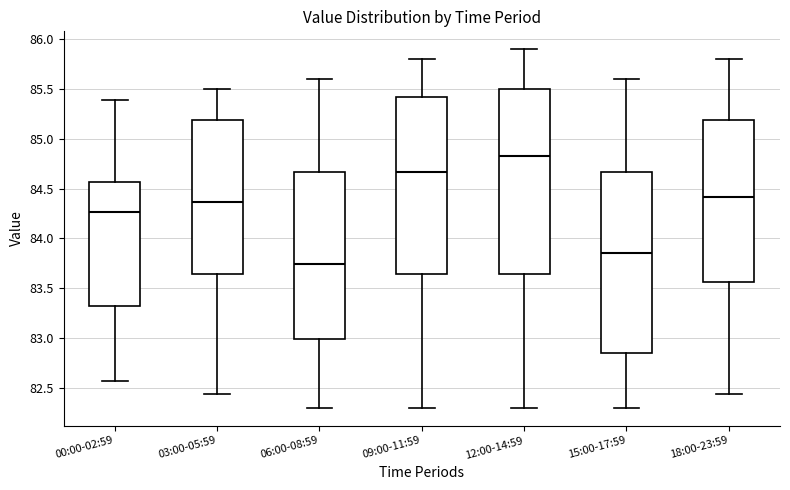

Reading left to right, read every box against the y-axis: the position of its median line, the range the box covers, and the ends of its whiskers. The values are not printed on the chart, so give them approximately, as read against the axis.

00:00-02:59: median 84.25, box 83.30 to 84.55, whiskers 82.55 to 85.40
03:00-05:59: median 84.35, box 83.65 to 85.20, whiskers 82.45 to 85.50
06:00-08:59: median 83.75, box 83.00 to 84.65, whiskers 82.30 to 85.60
09:00-11:59: median 84.65, box 83.65 to 85.40, whiskers 82.30 to 85.80
12:00-14:59: median 84.85, box 83.65 to 85.50, whiskers 82.30 to 85.90
15:00-17:59: median 83.85, box 82.85 to 84.65, whiskers 82.30 to 85.60
18:00-23:59: median 84.40, box 83.55 to 85.20, whiskers 82.45 to 85.80